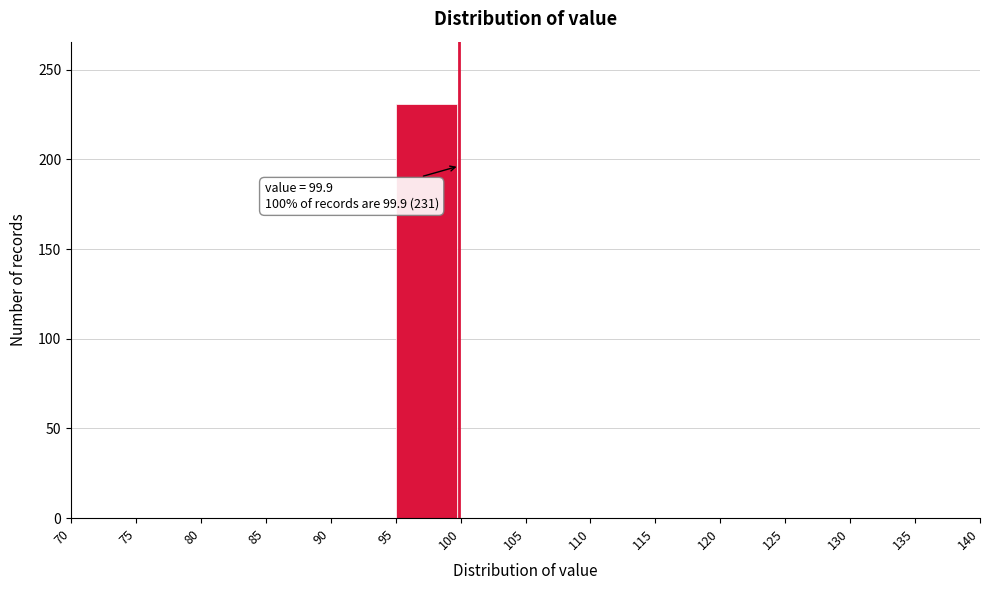

Over which range of the x-axis is the bar tallest?

95 to 100